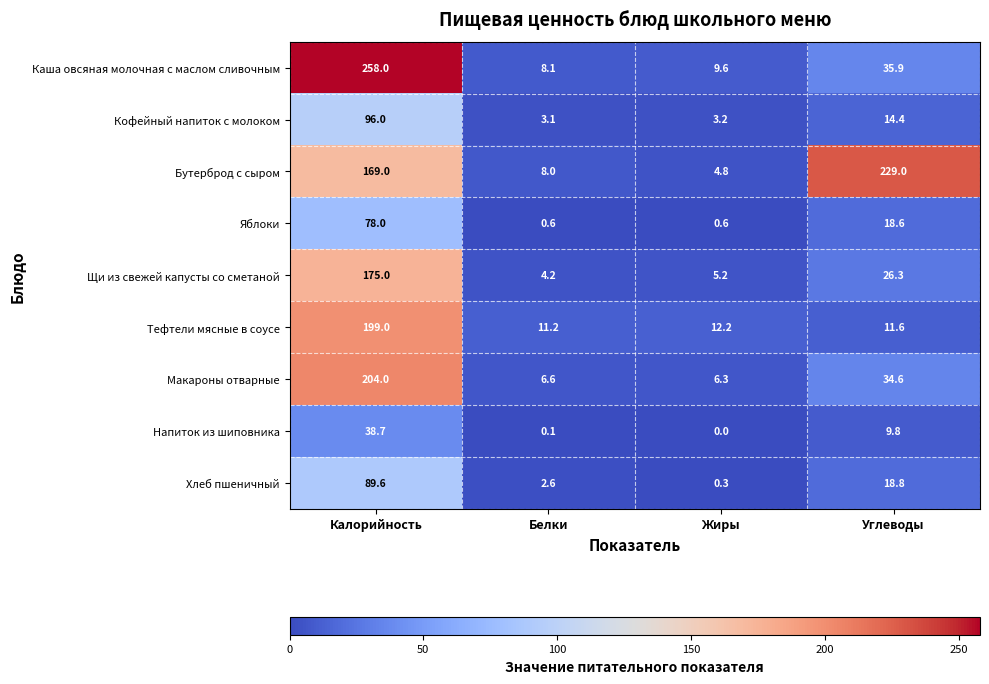

What is the highest value of the Макароны отварные series?

204.0